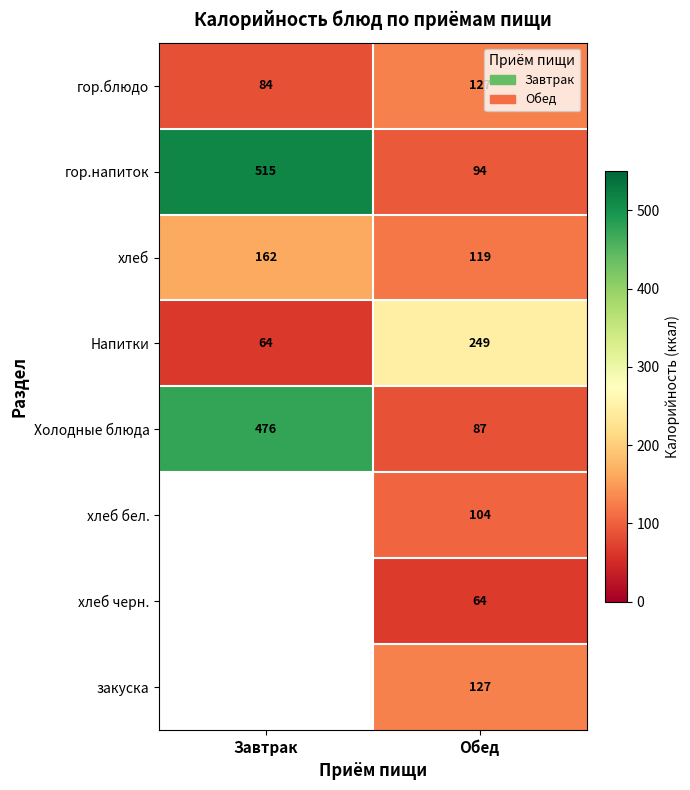

Between Завтрак and Обед, which is larger?

Обед